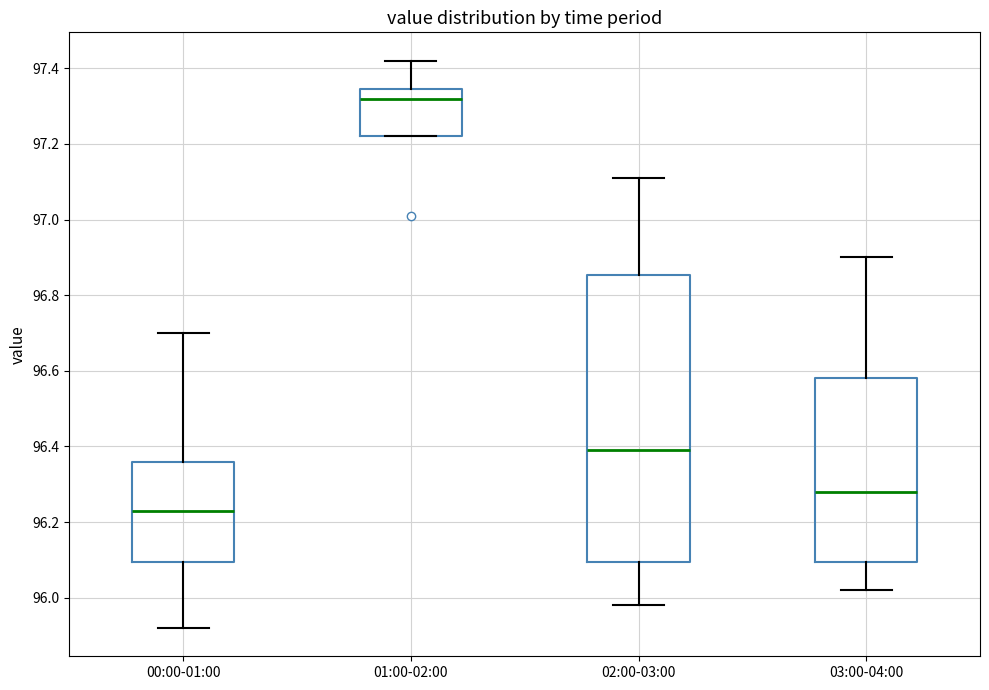

Where does the median line of the box for 00:00-01:00 sit on the y-axis? The values are not printed on the chart, so give them approximately, as read against the axis.

96.24